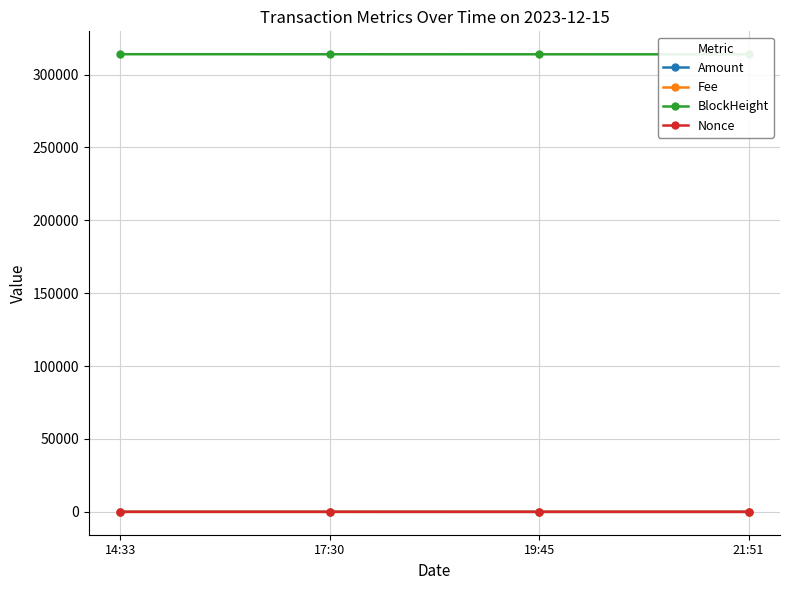

What are all the series names shown in the legend?

Amount, Fee, BlockHeight, Nonce